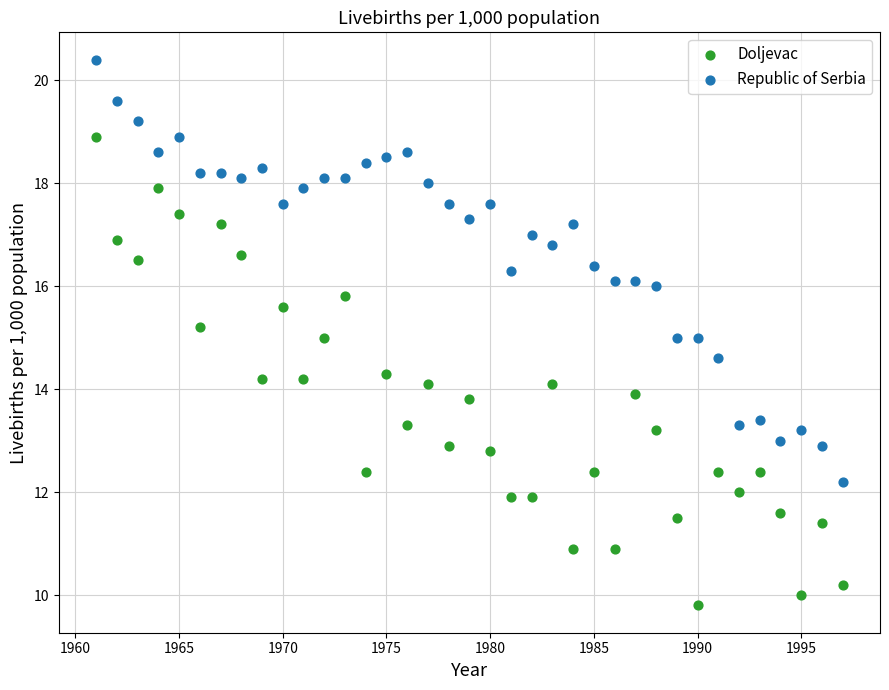

Which series reaches the minimum Y coordinate?

Doljevac